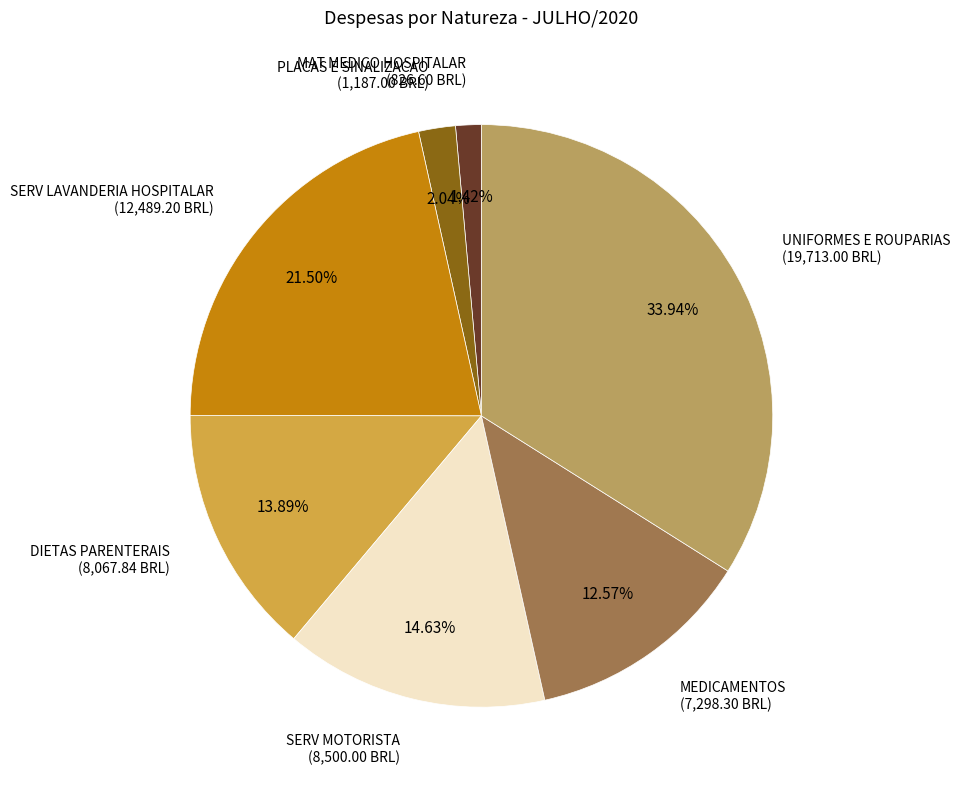

Which category has the smallest portion of the pie?

MAT MEDICO HOSPITALAR